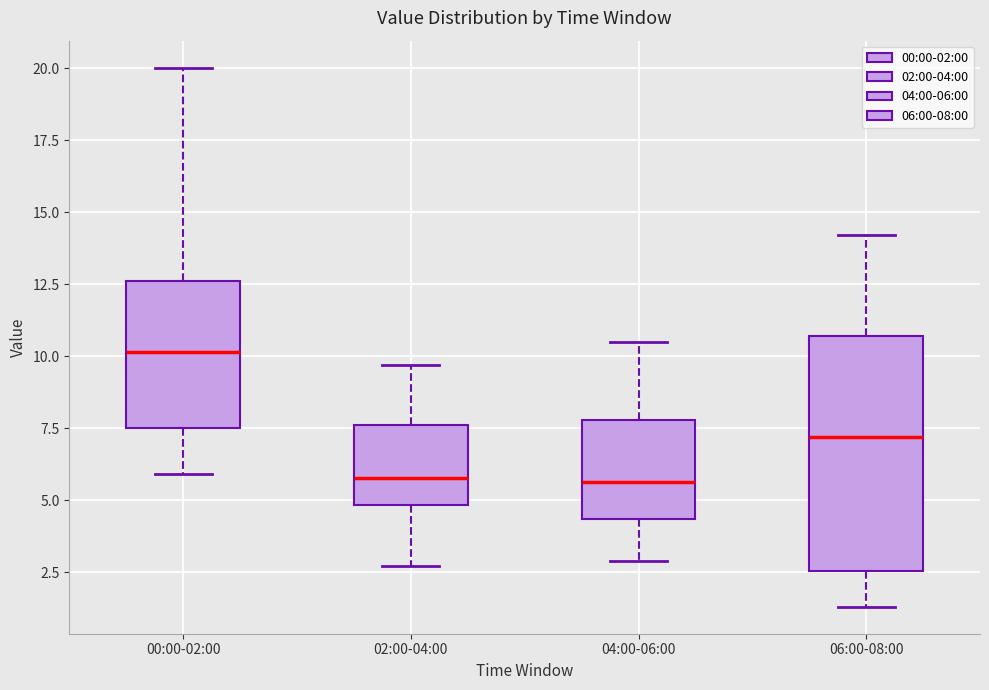

Which box is the tallest, from its lower edge to its upper edge?

06:00-08:00